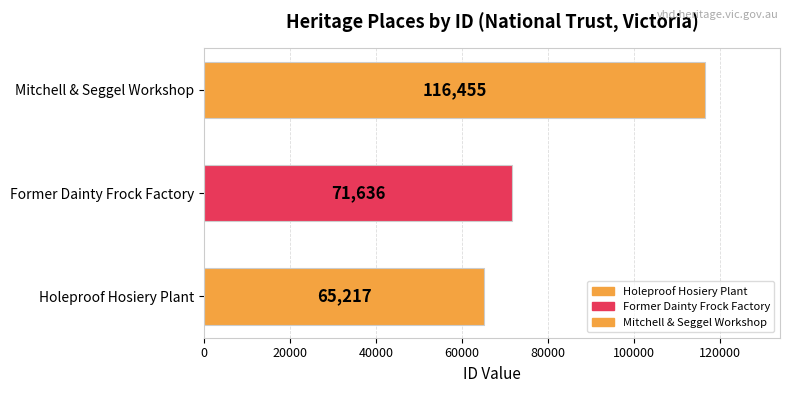

What is the ratio of the value at Former Dainty Frock Factory to the value at Holeproof Hosiery Plant?

1.1